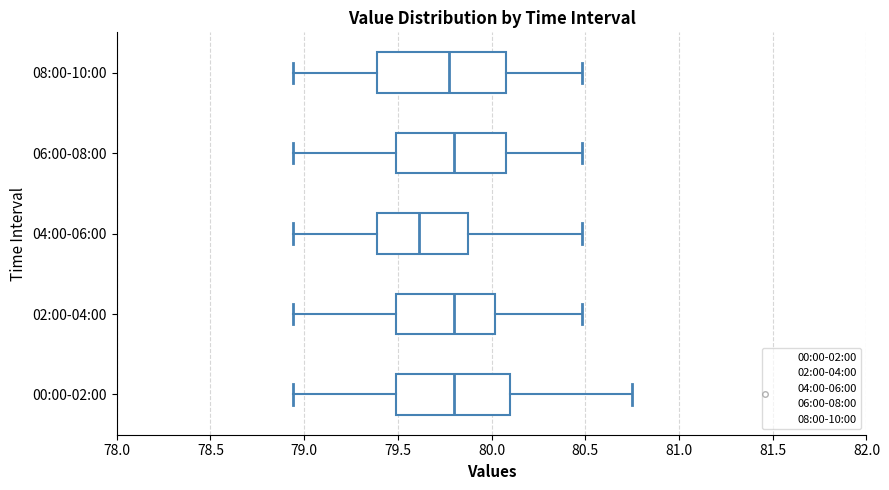

Where does the left whisker of the box for 00:00-02:00 end on the x-axis? The values are not printed on the chart, so give them approximately, as read against the axis.

78.95